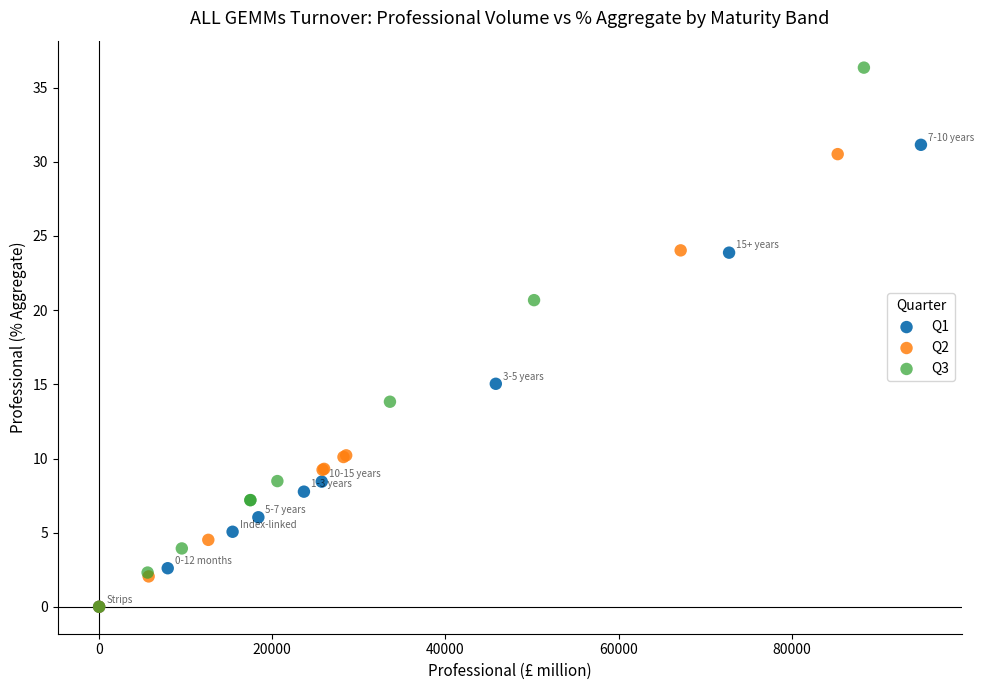

Which series has the widest spread of Y values?

Q3